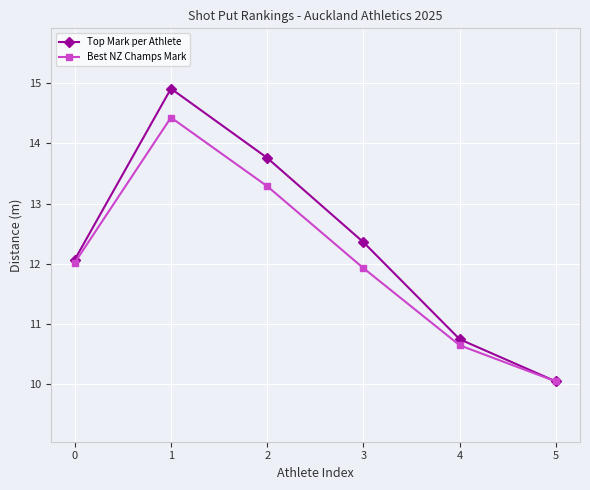

True or false: Top Mark per Athlete has more than 0 points higher than both neighbors.

True